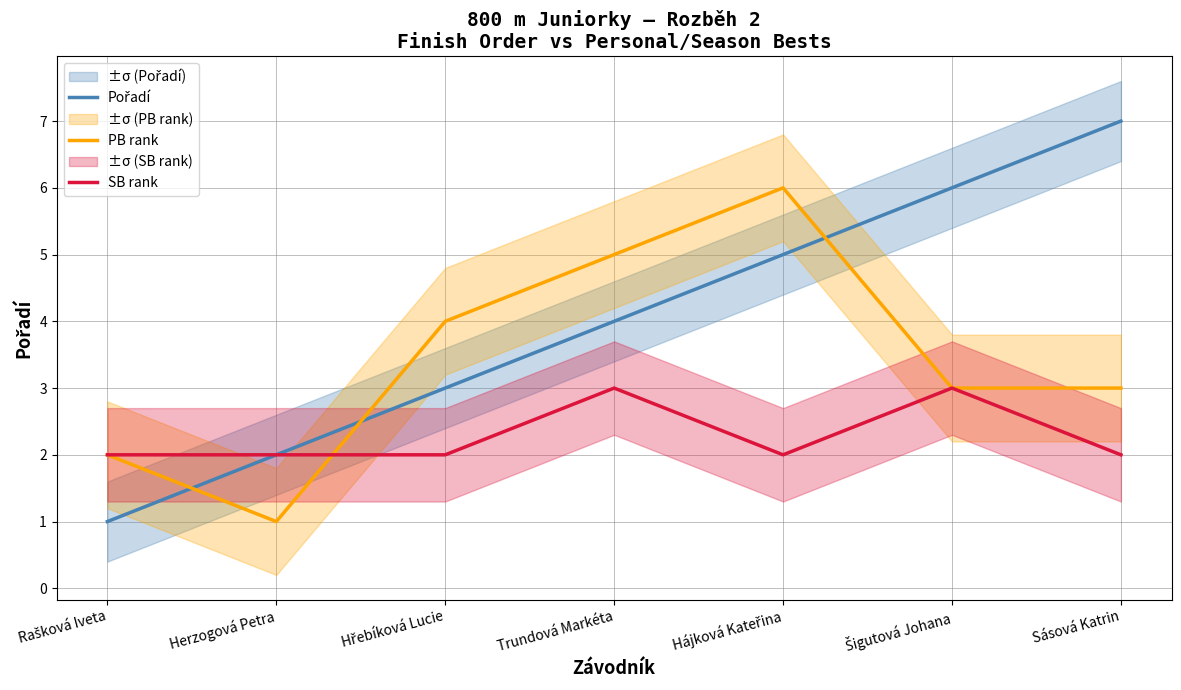

At Hřebíková Lucie, list the series in order from smallest to largest.

SB rank, Pořadí, PB rank